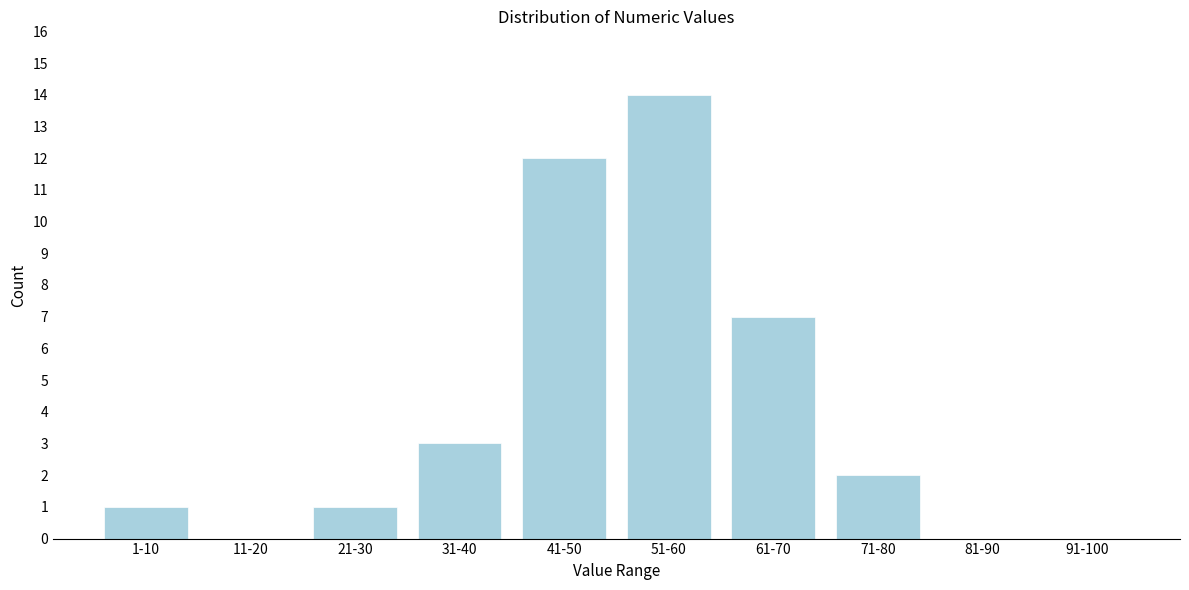

Reading left to right, extract all data points from this chart.

1-10=1	11-20=0	21-30=1	31-40=3	41-50=12	51-60=14	61-70=7	71-80=2	81-90=0	91-100=0